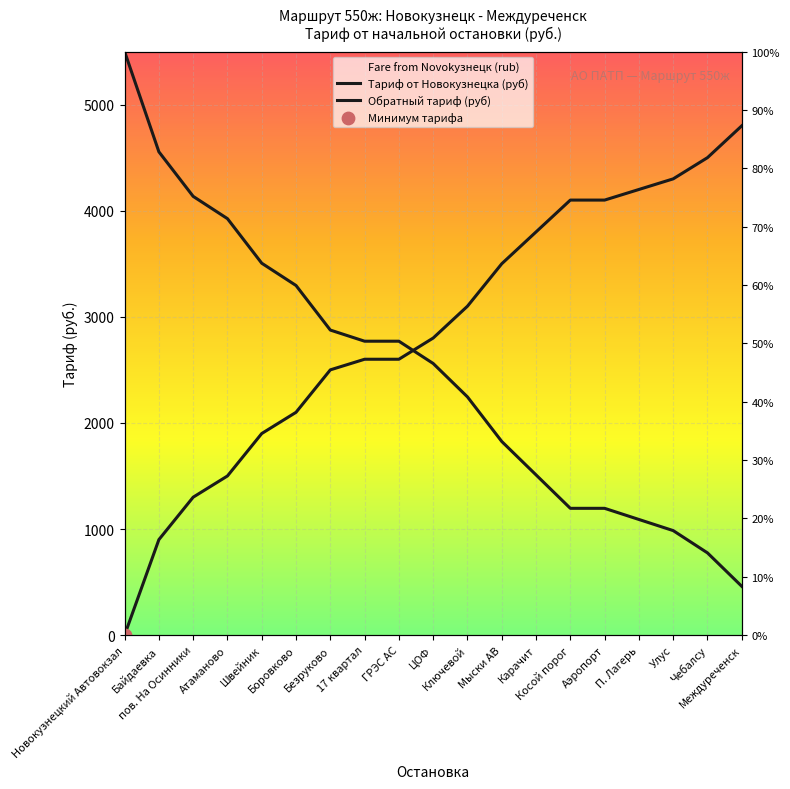

Is the value of Обратный тариф (руб) at Аэропорт greater than the value of Тариф от Новокузнецка (руб) at Швейник?

No